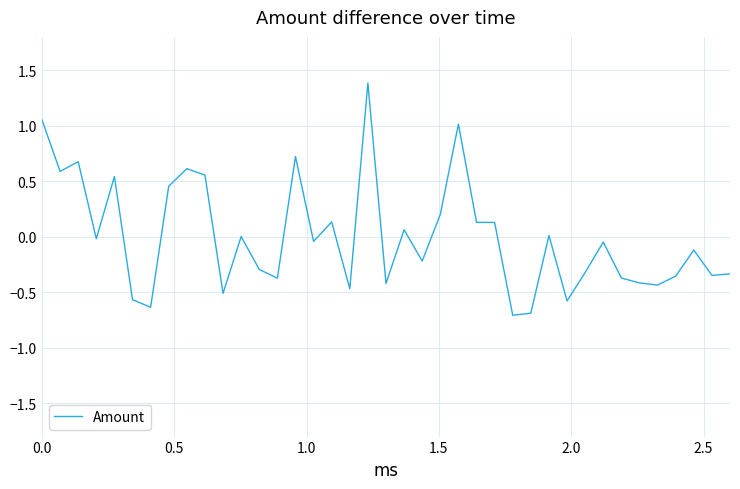

What is the minimum value shown in the chart?

-0.7